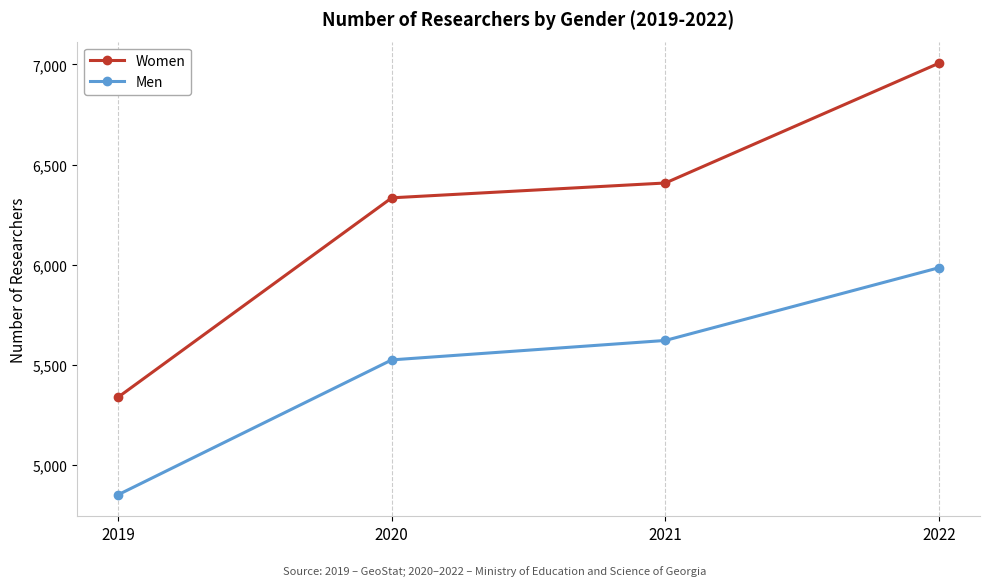

Reading right to left, transcribe all the data shown in this chart.

Women: 2022=7006	2021=6408	2020=6334	2019=5339
Men: 2022=5985	2021=5622	2020=5525	2019=4852